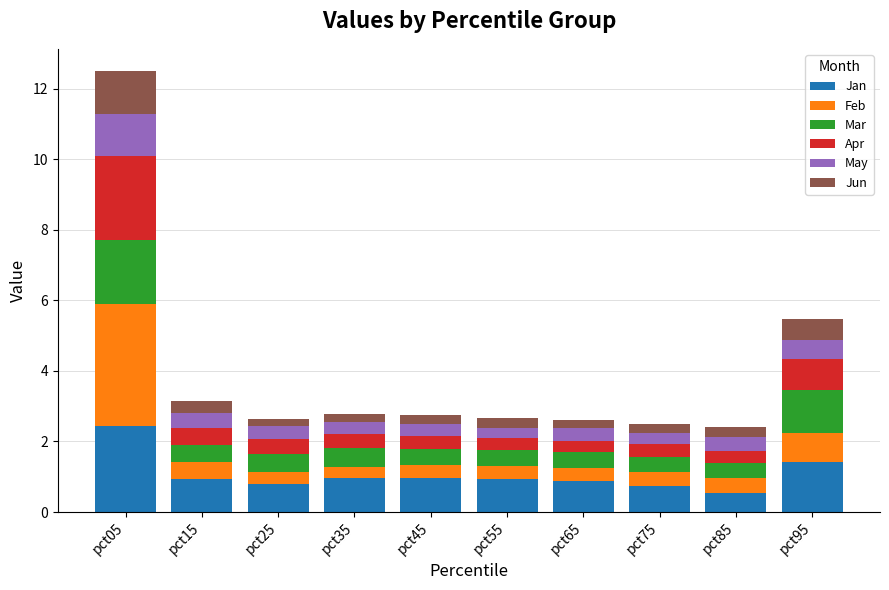

What value does the Jan series have at pct95?

1.4